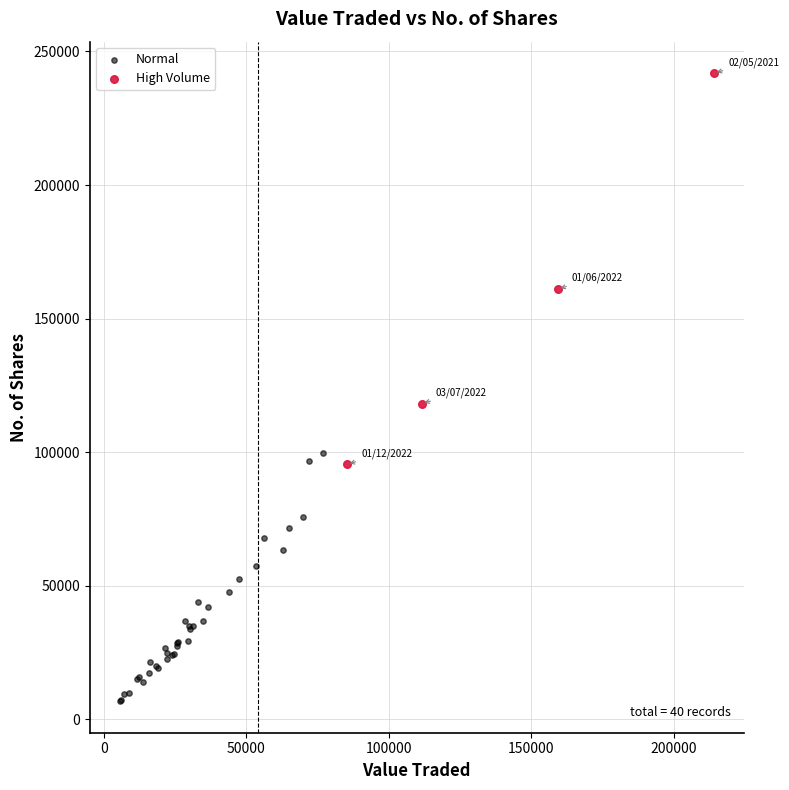

Which series reaches the maximum Y coordinate?

High Volume